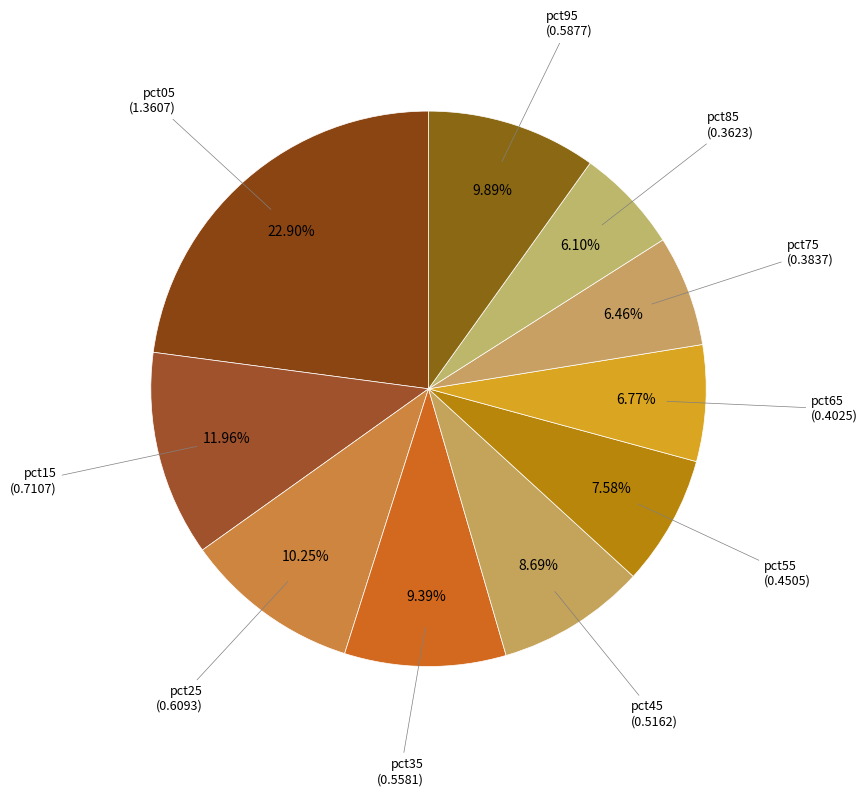

Count the number of slices in the pie.

10